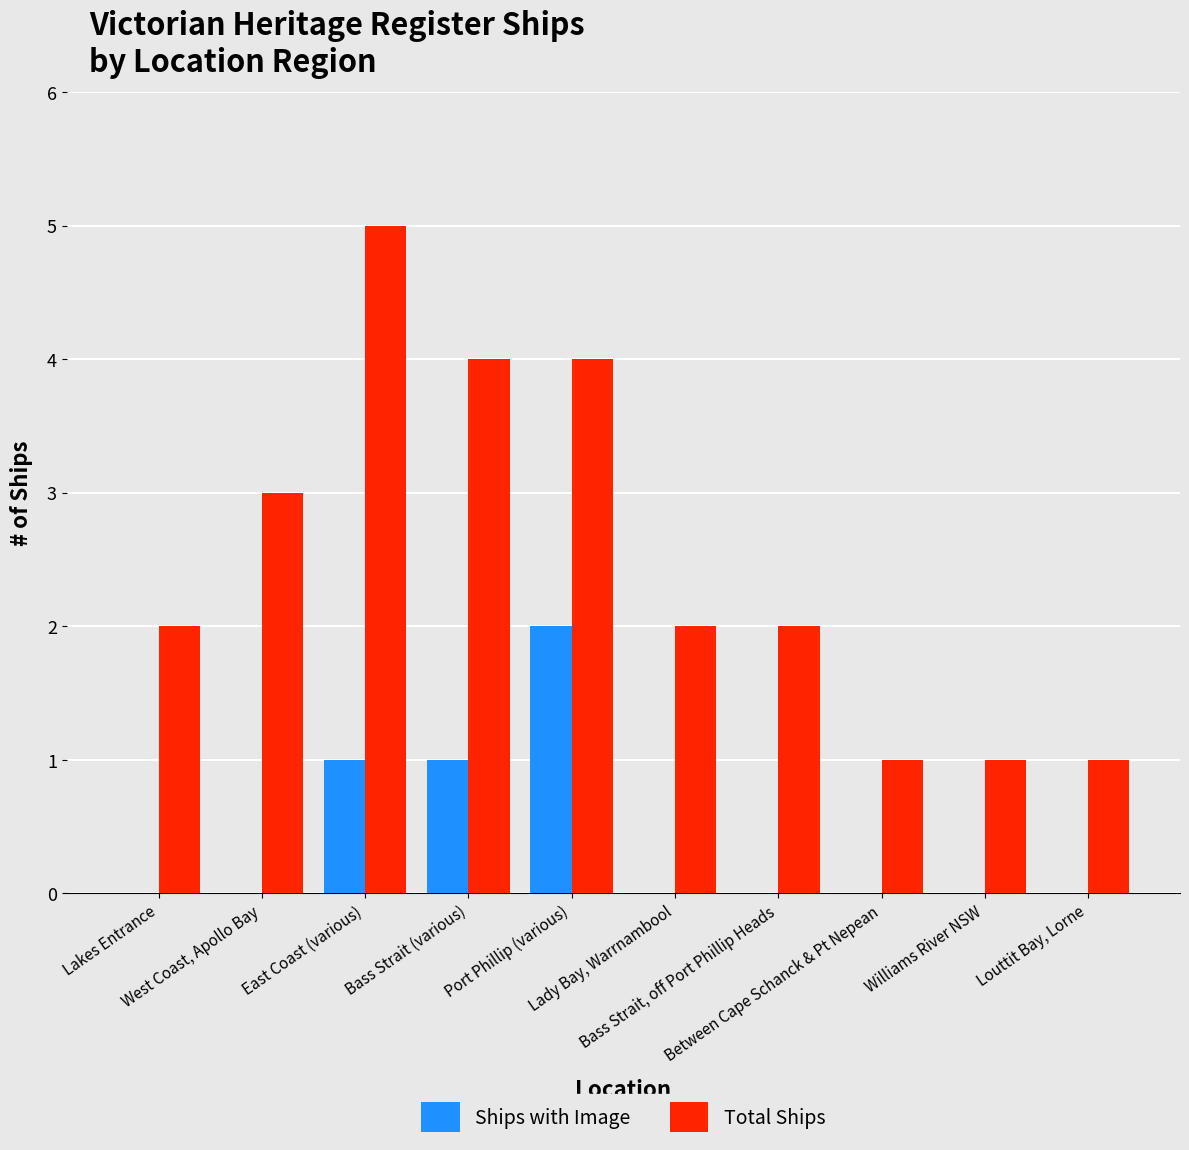

Which series has the largest total across all categories?

Total Ships